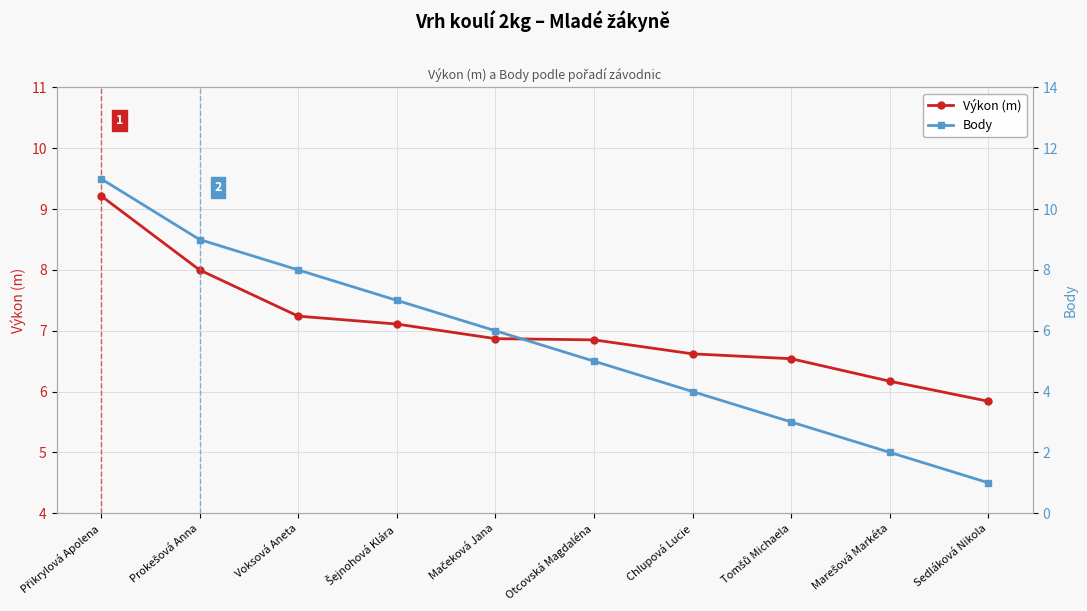

True or false: Body and Výkon (m) intersect in this chart.

True